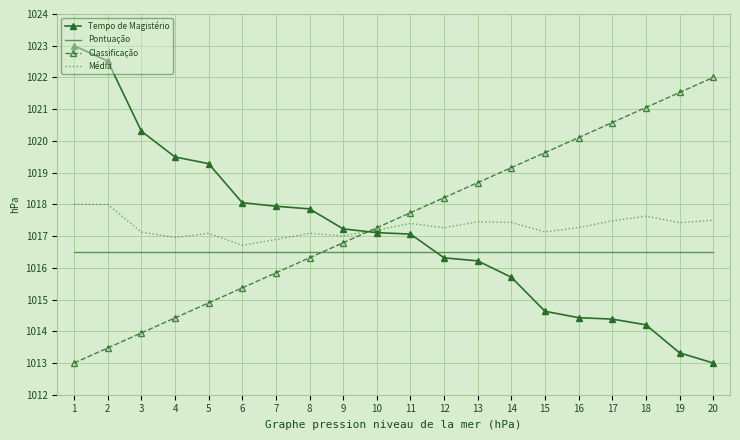

Which series has the largest total across all categories?

Classificação